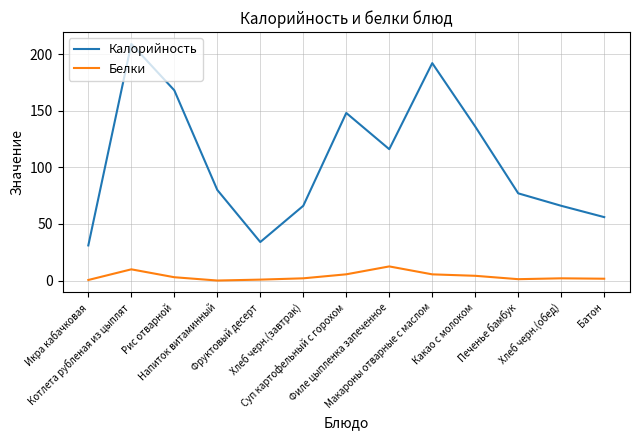

True or false: Белки and Калорийность cross at least once.

False